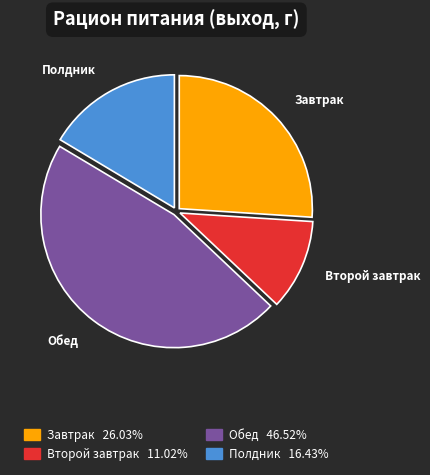

How many slices are in this pie chart?

4